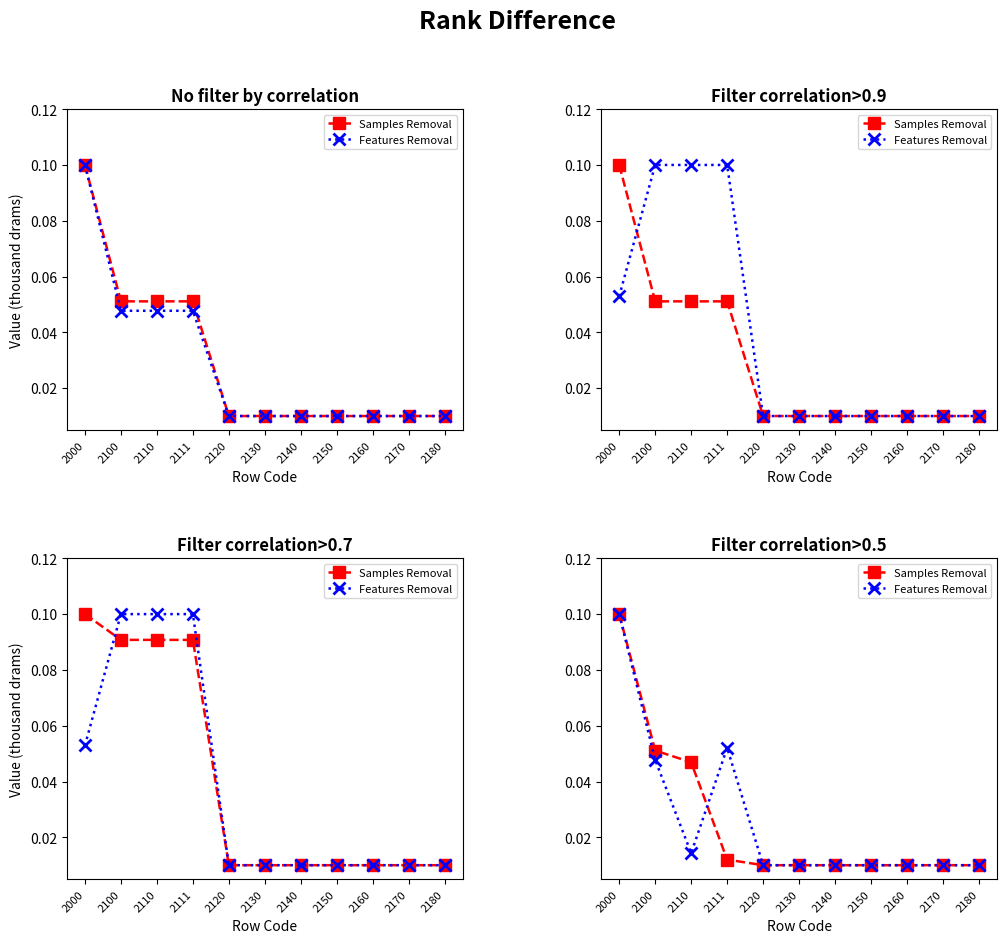

True or false: Samples Removal has a value of 0.0 at 2170.

False